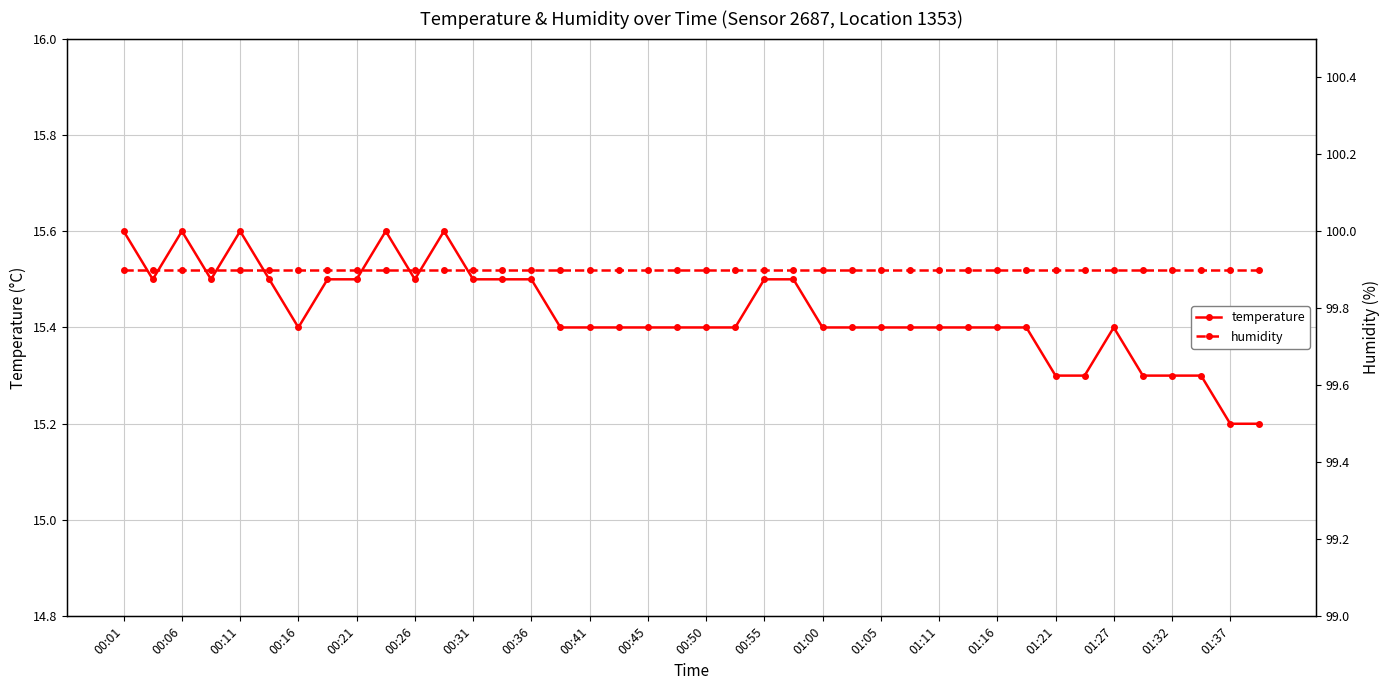

What is the lowest value of the temperature series?

15.2